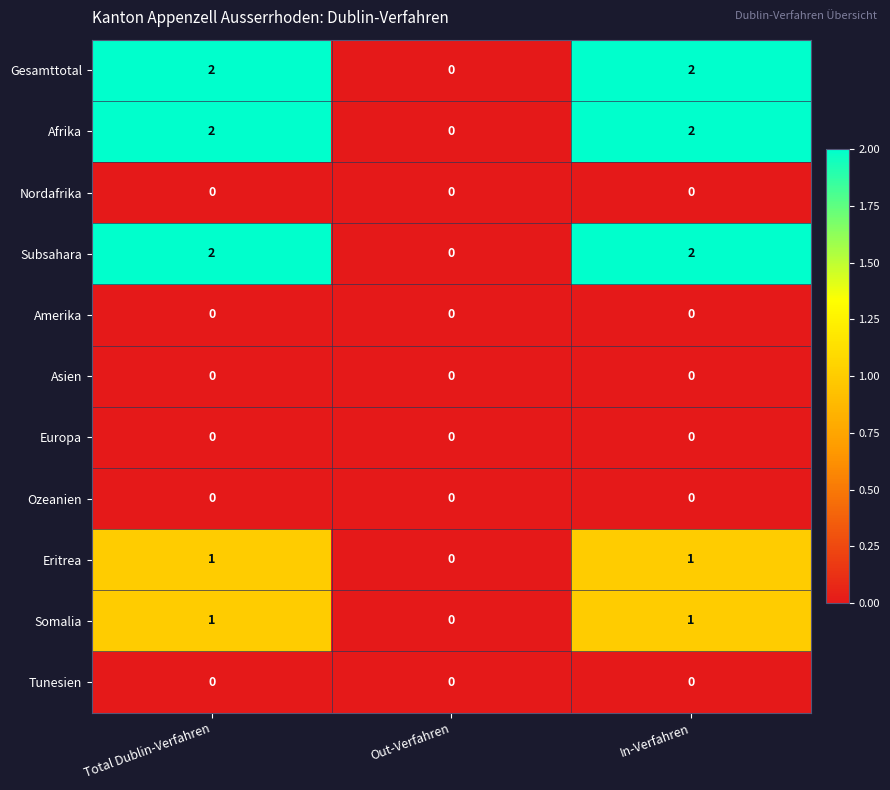

Count the Gesamttotal values in the range 0 to 2.

3